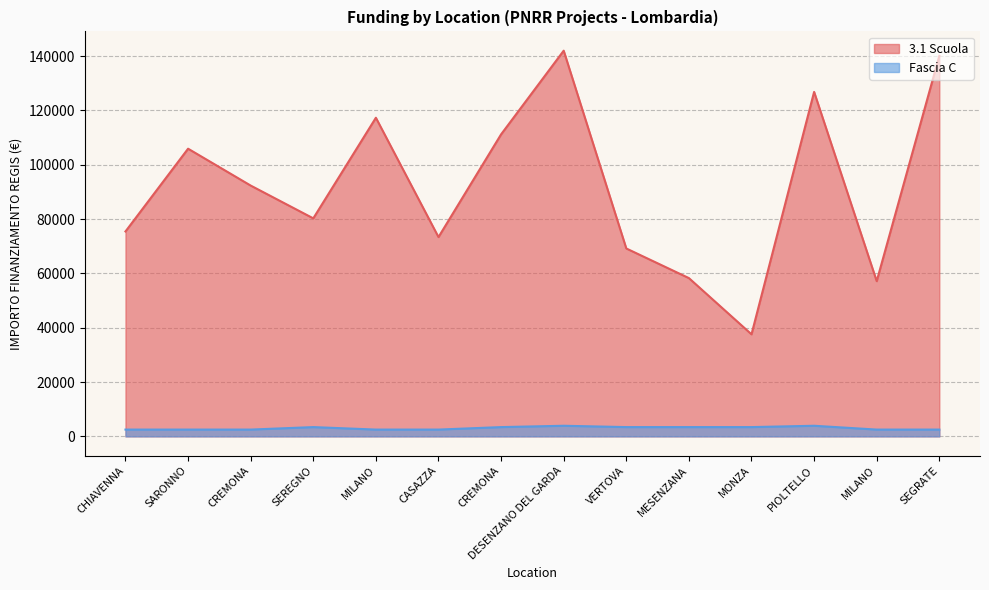

The 3.1 Scuola series shows 153952.8 at CREMONA. True or false?

False